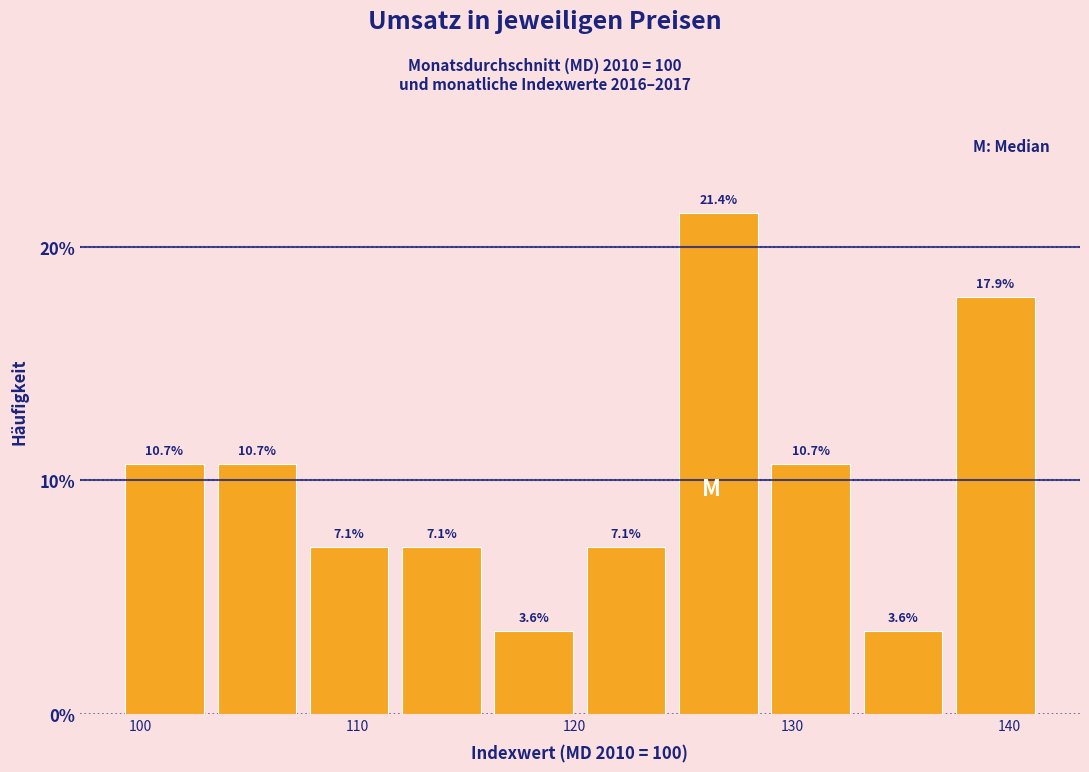

Reading left to right, list every bar in this chart as the range it spans on the x-axis followed by its height. The bar edges are not printed on the chart, so give them approximately, as read against the axis.

99 to 104: 10.7
104 to 108: 10.7
108 to 112: 7.1
112 to 116: 7.1
116 to 121: 3.6
121 to 125: 7.1
125 to 129: 21.4
129 to 133: 10.7
133 to 138: 3.6
138 to 142: 17.9